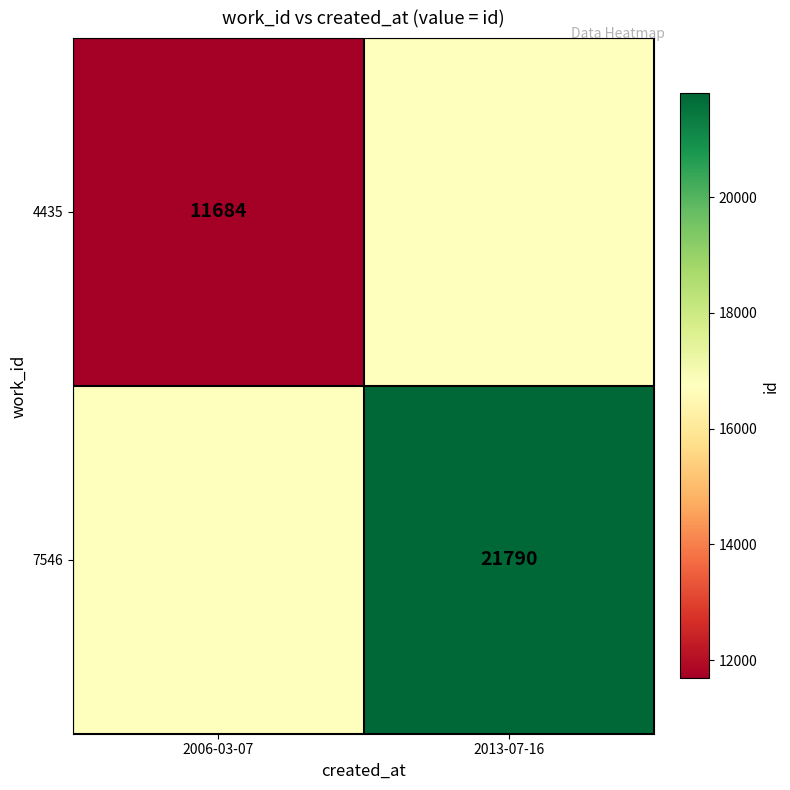

The 7546 series shows 10317 at 2013-07-16. True or false?

False